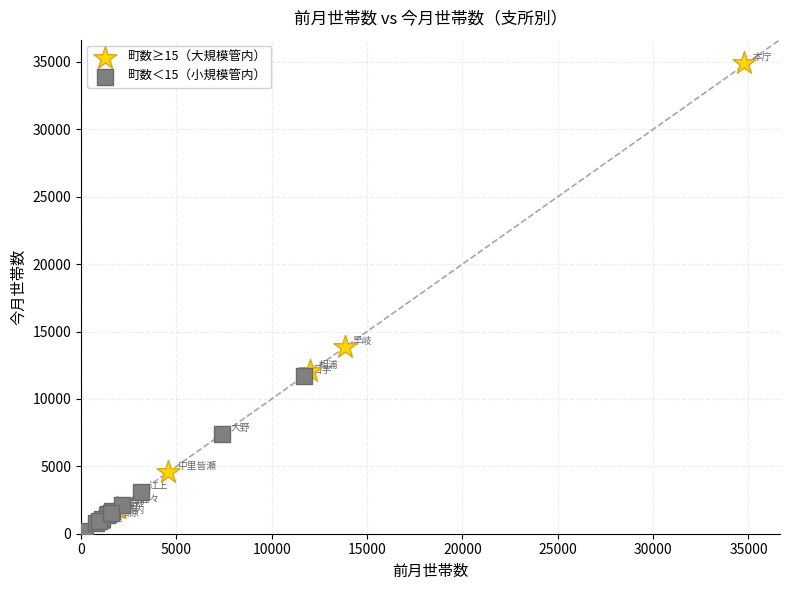

Which series contains the highest Y value?

町数≥15（大規模管内）